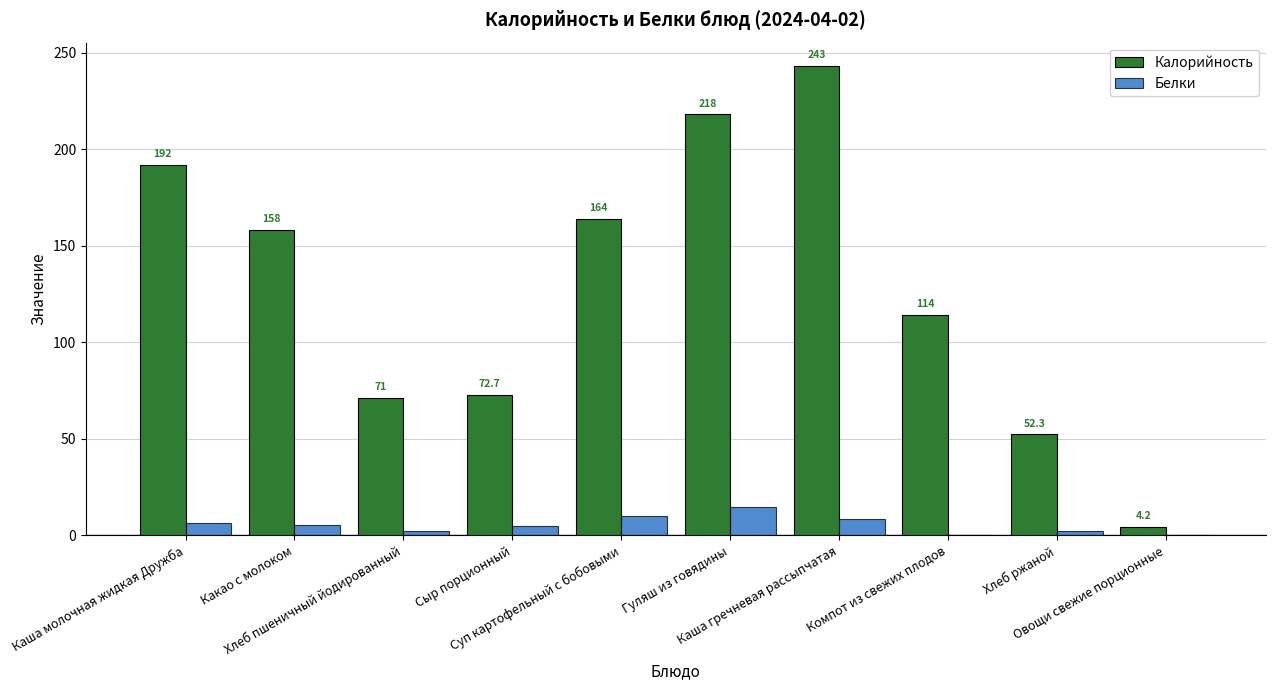

What is the maximum value shown in the chart?

243.0